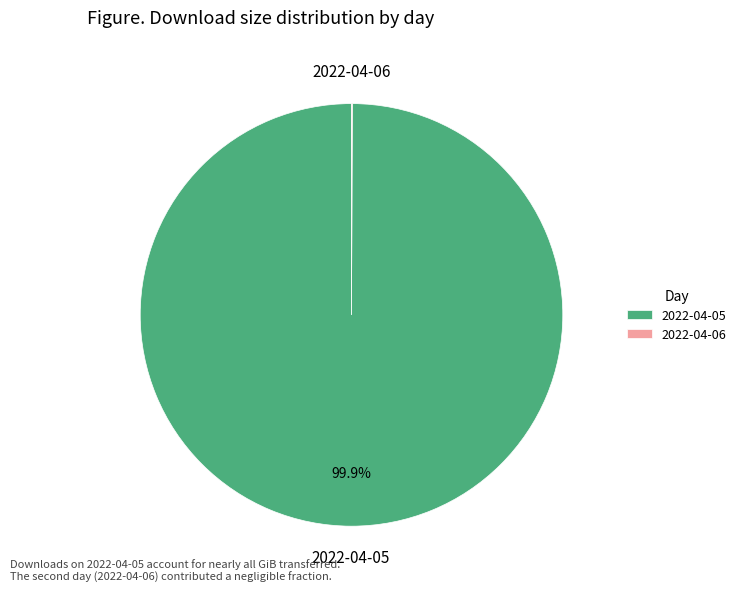

Which category has the biggest portion of the pie?

2022-04-05